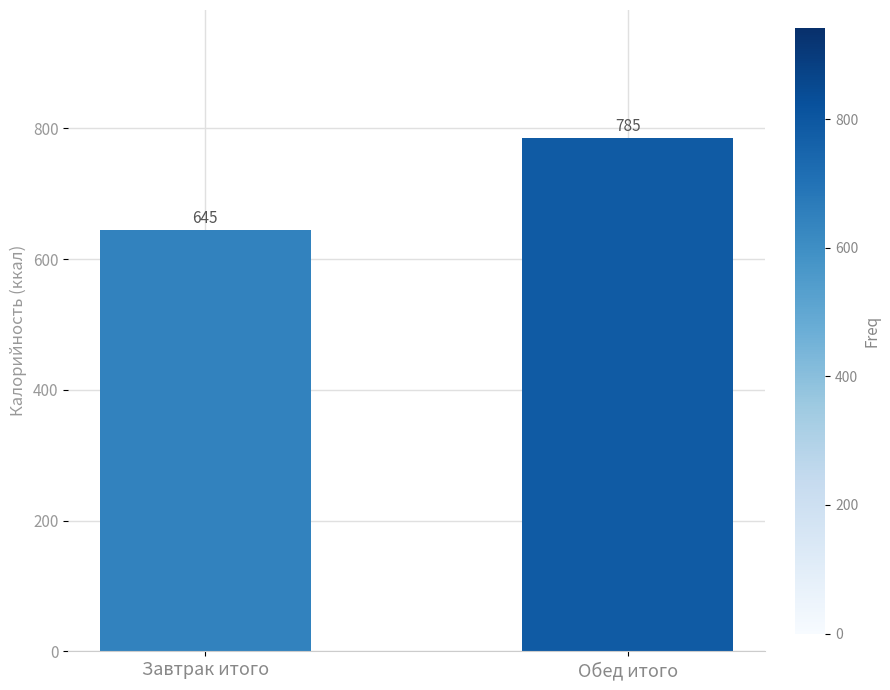

What is the sum of all values?

1430